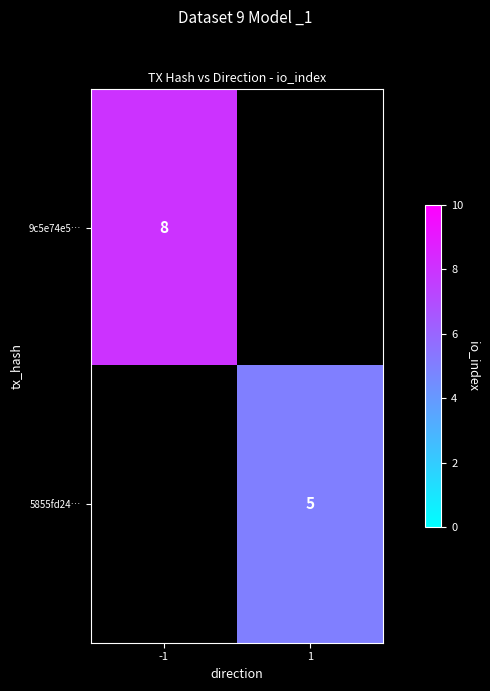

What is the maximum value shown in the chart?

8.0